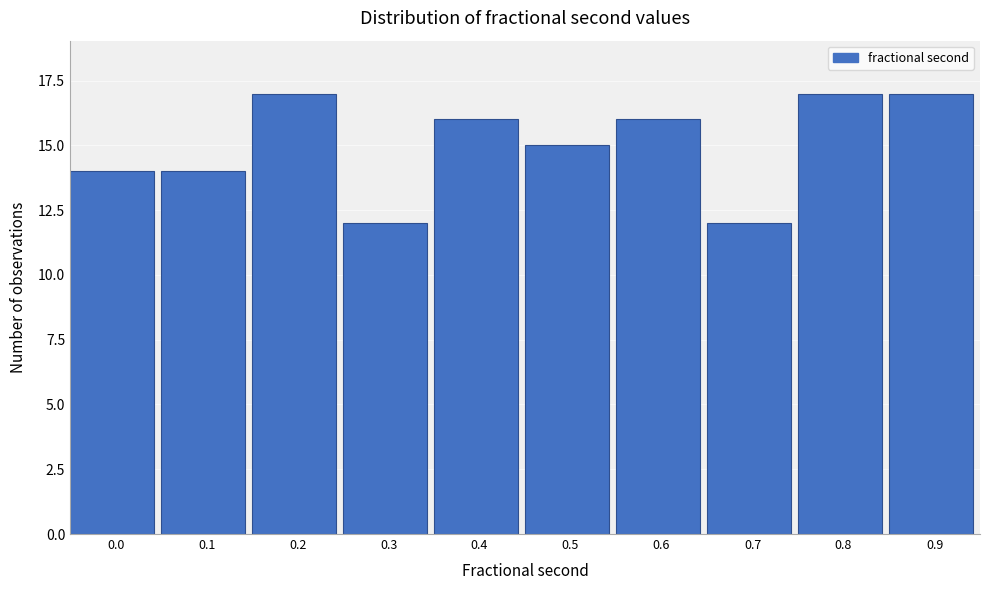

Reading left to right, what are all the values shown in this chart?

0.0=14	0.1=14	0.2=17	0.3=12	0.4=16	0.5=15	0.6=16	0.7=12	0.8=17	0.9=17